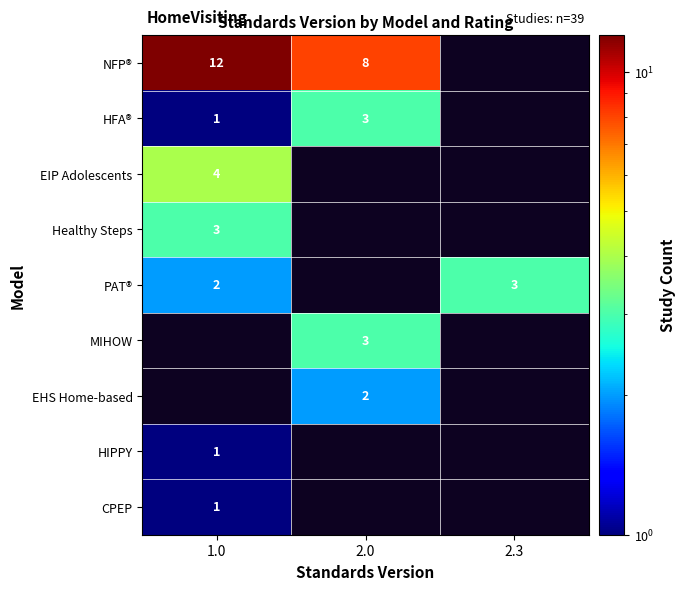

Is it true that HFA® equals 1 at 1.0?

True